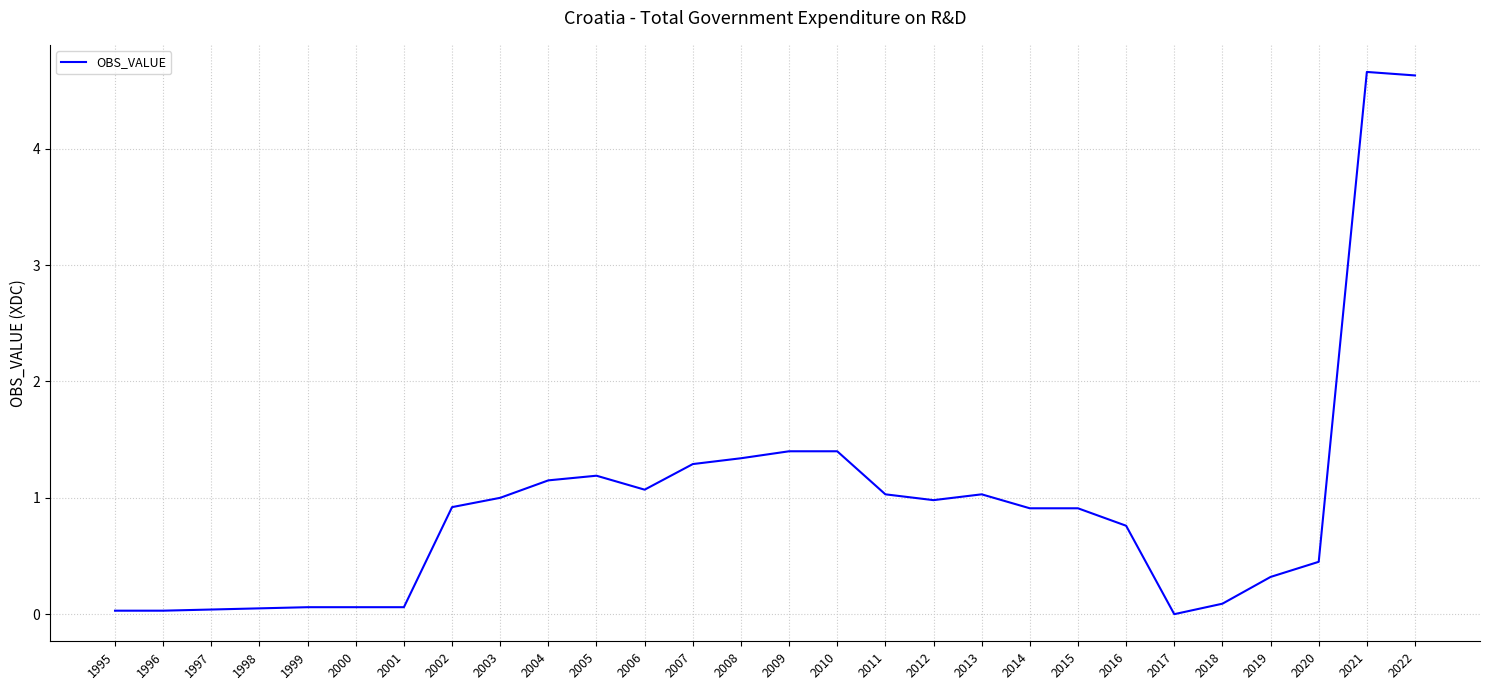

Is it true that the value at 2015 is 0.9?

True